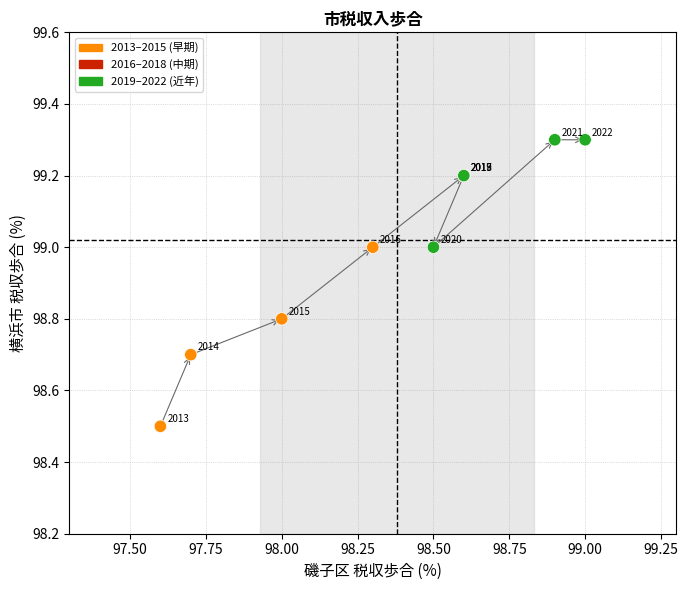

What Y value in the scatter plot is closest to 98?

98.5